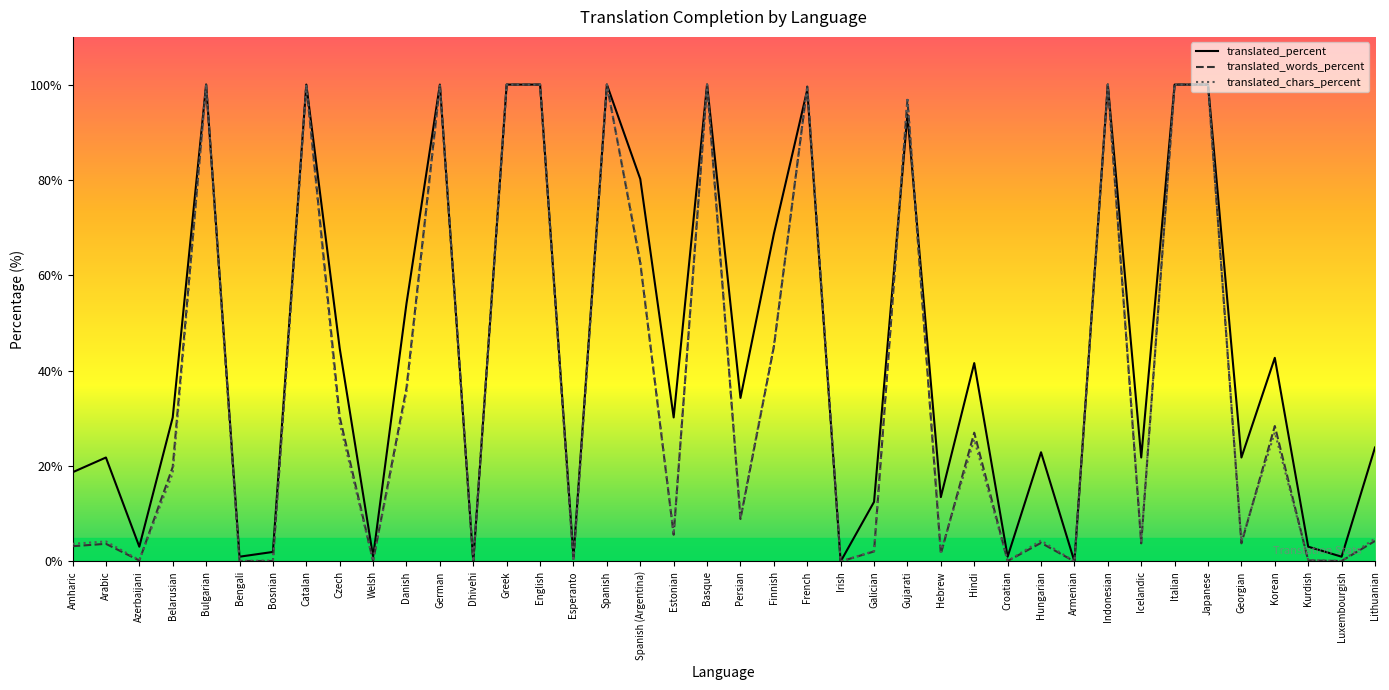

How many lines are shown in the chart?

3